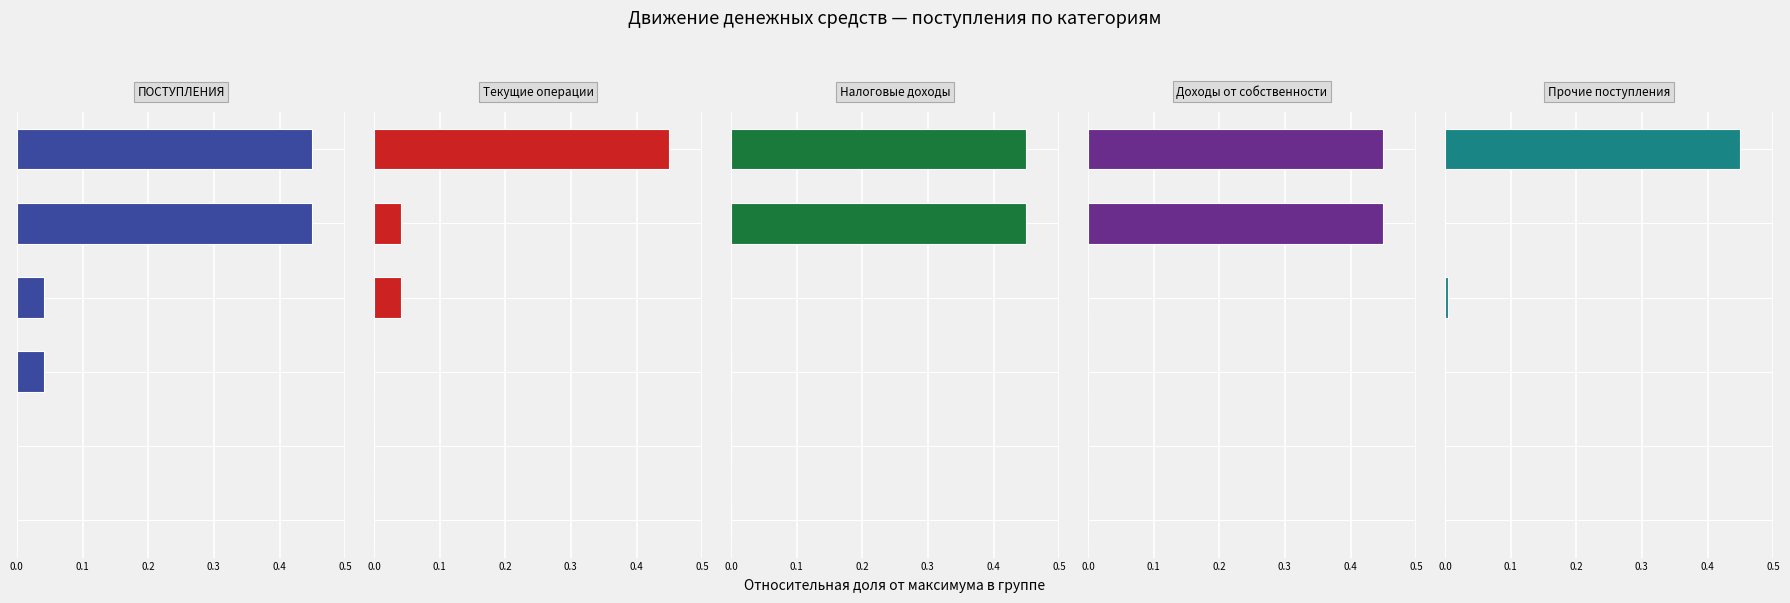

Does the chart contain any negative values?

No